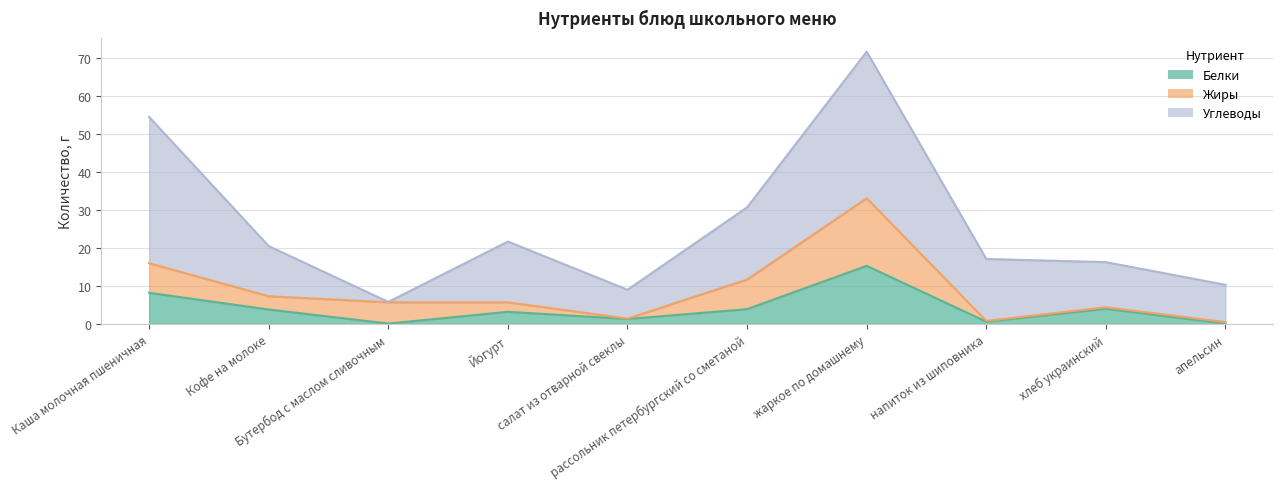

Where is the first local maximum for Жиры?

Бутербод с маслом сливочным